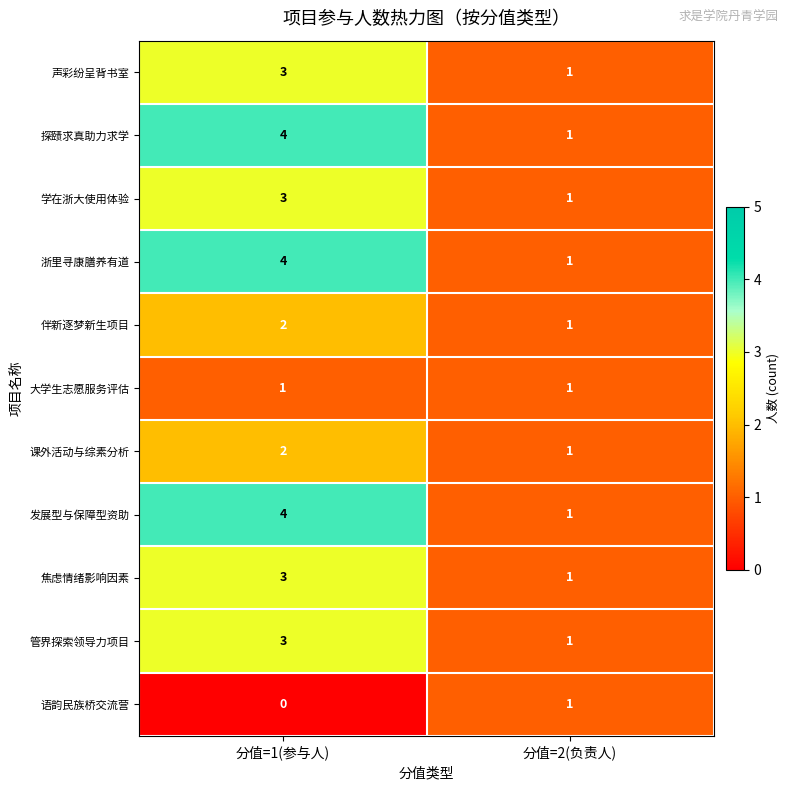

The value of 声彩纷呈背书室 at 分值=2(负责人) is 0. True or false?

False